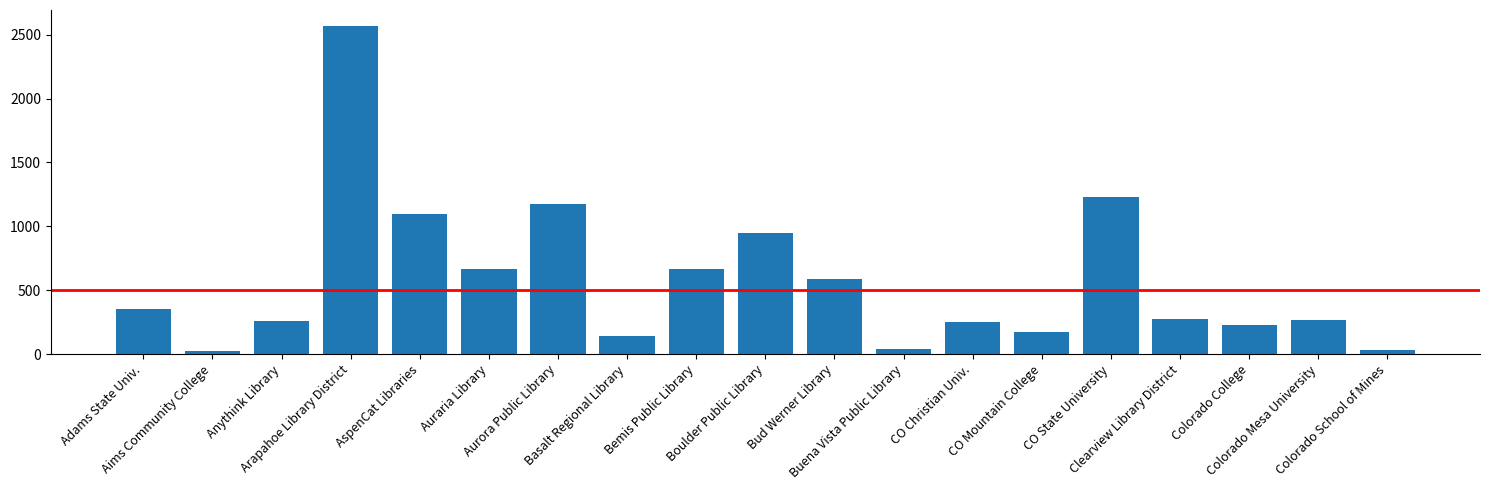

Where is the data nearest to the value 1295?

CO State University